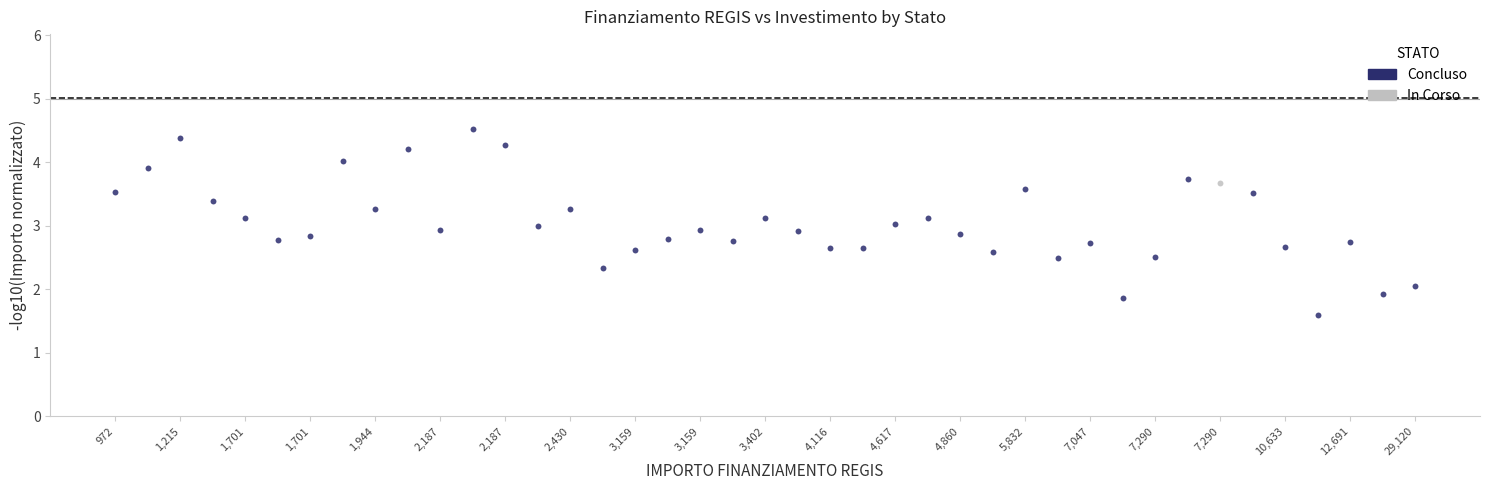

What are all the series names shown in the legend?

Concluso, In Corso